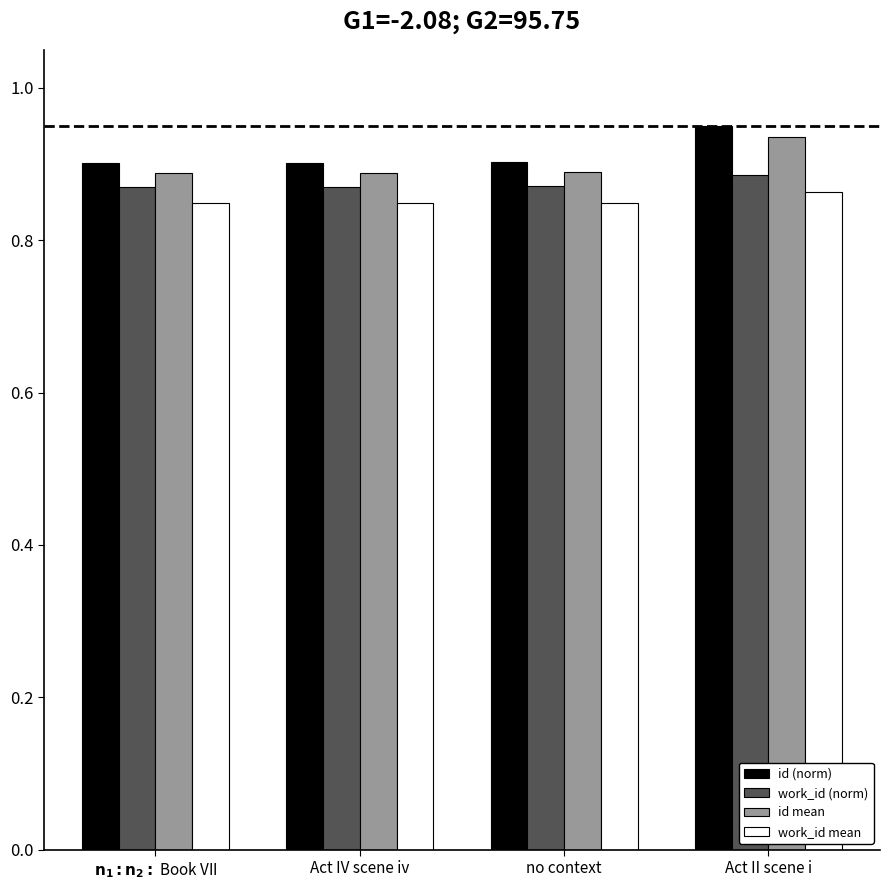

What is the label of the 1st bar from the right?

Act II scene i